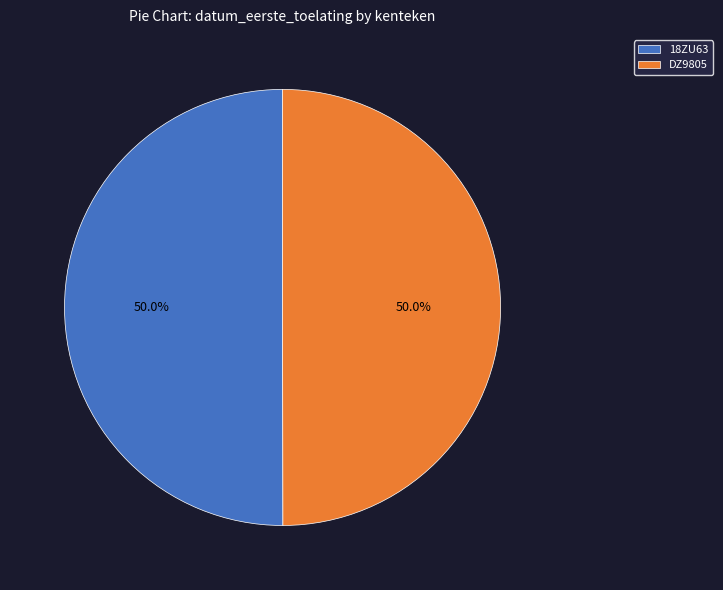

How much of the chart is everything except DZ9805?

50.0%